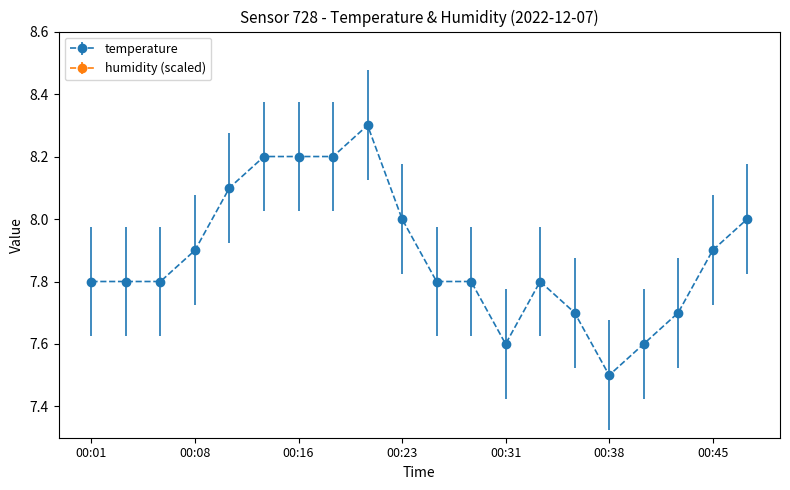

True or false: temperature has a value of 8.2 at 00:13.

True